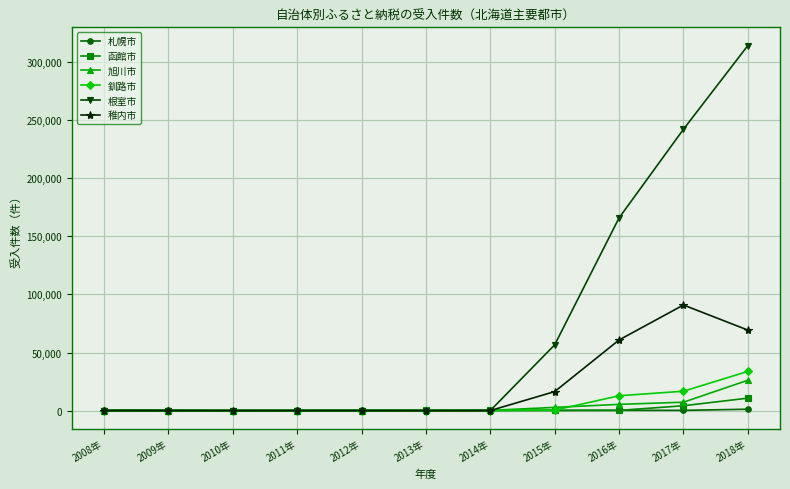

What is the sum of all 根室市 values?

778799